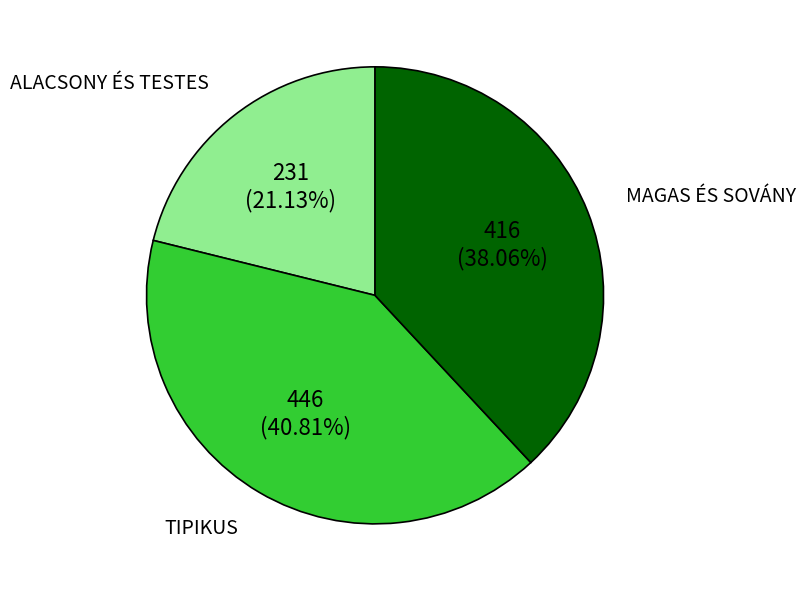

How many slices are in this pie chart?

3